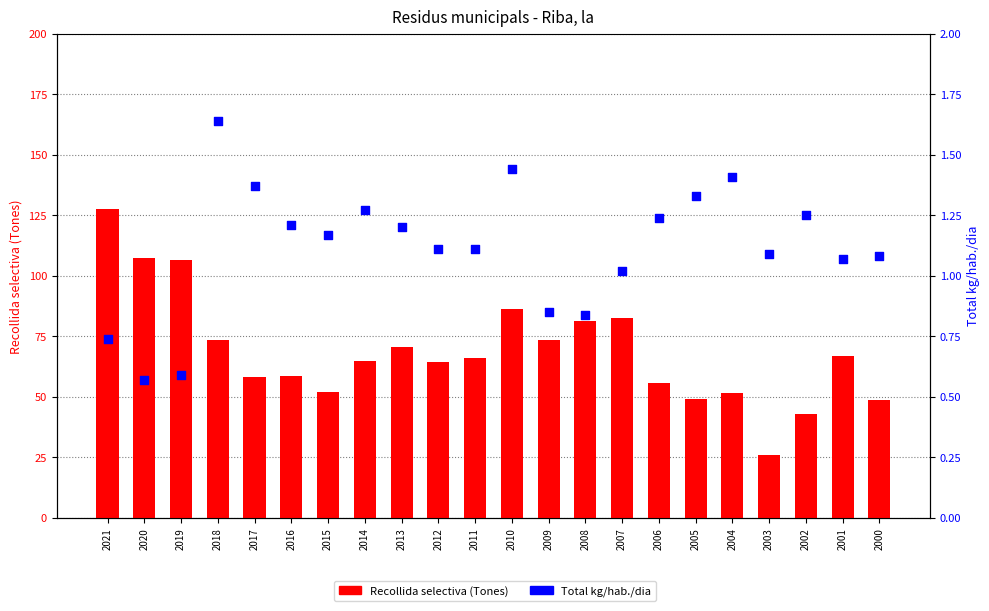

Which series has the largest Y range (max minus min)?

Recollida selectiva (Tones)